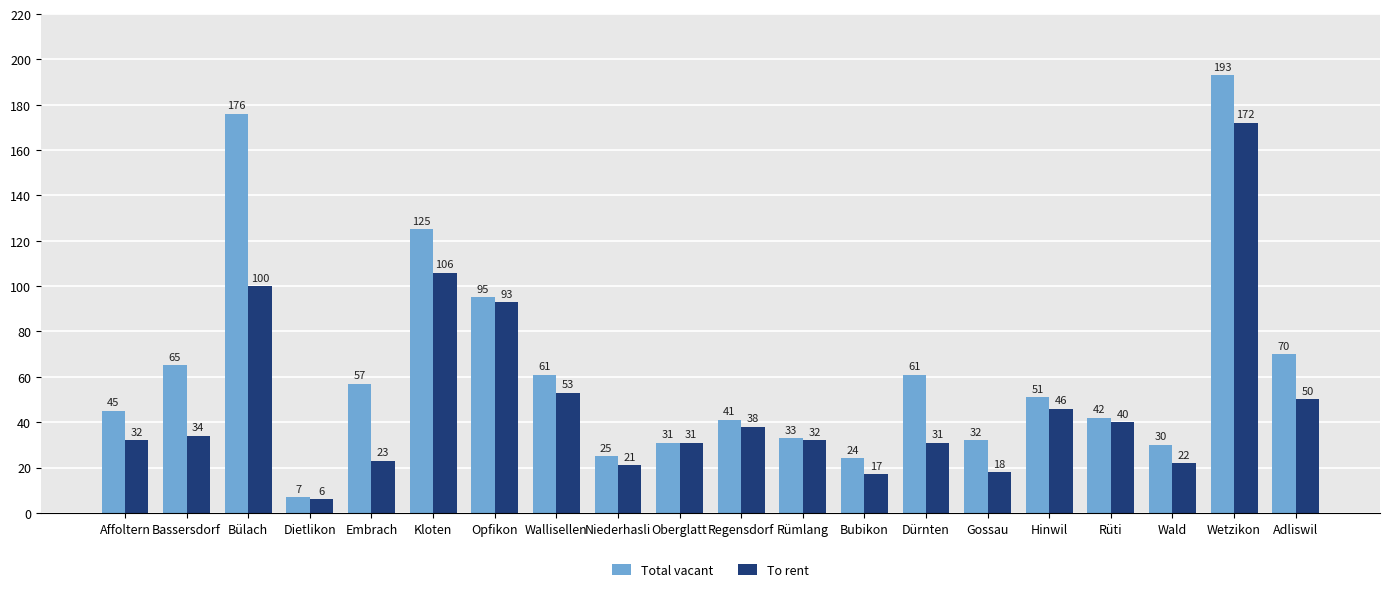

What is the sum of all Total vacant values?

1264